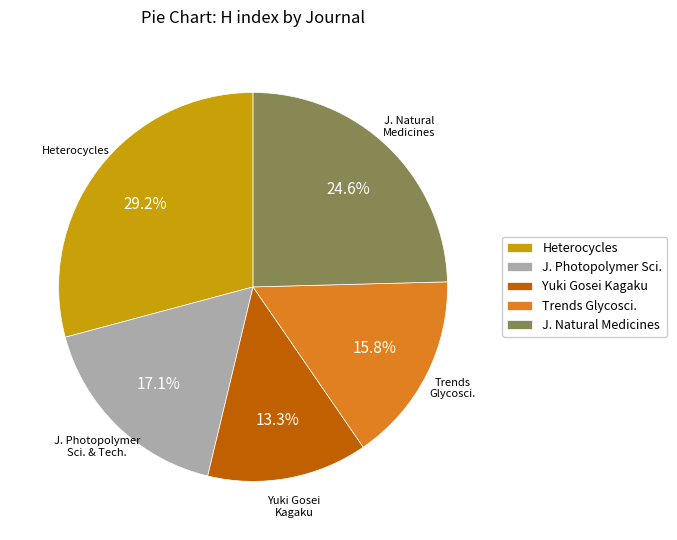

How many slices are in this pie chart?

5